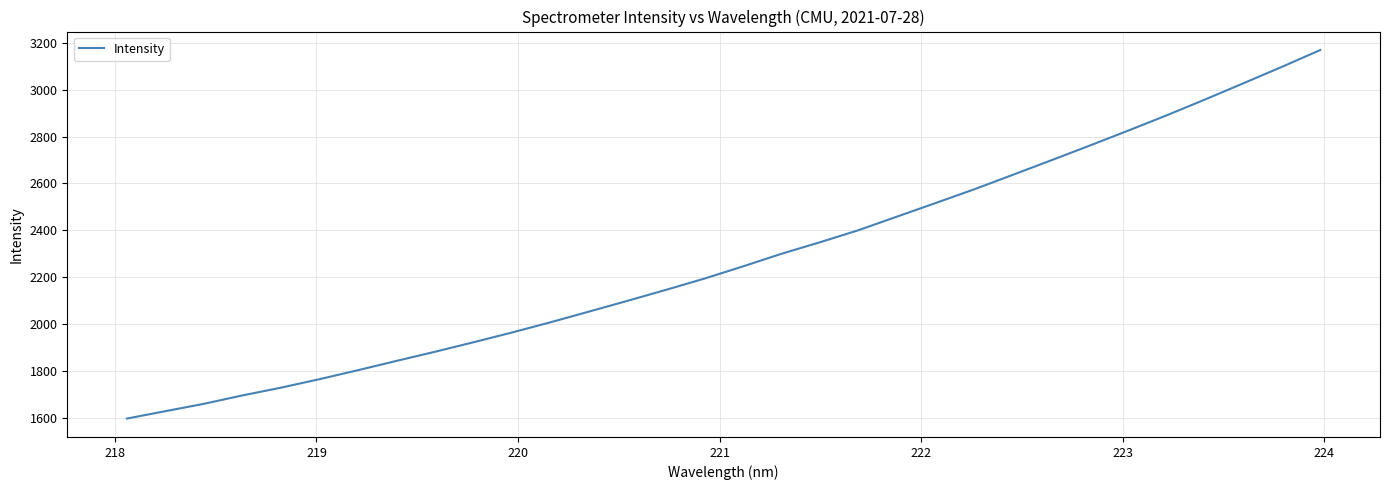

What is the sum of all values?

72910.6